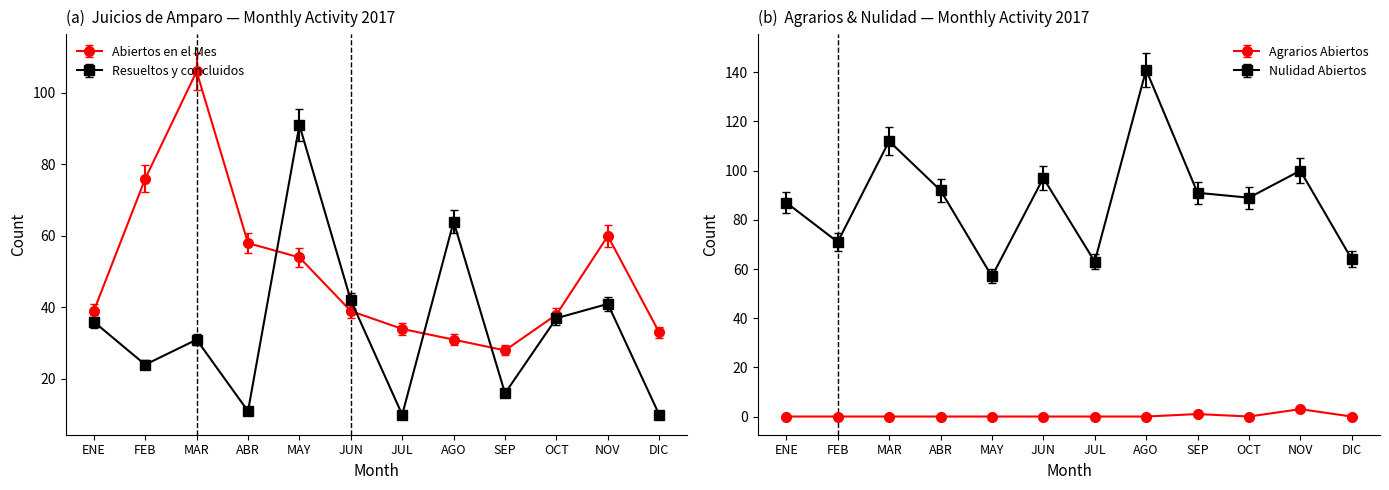

Reading right to left, list all the values displayed in this chart.

Amparo - Abiertos en el Mes: 33	60	38	28	31	34	39	54	58	106	76	39
Amparo - Resueltos y concluidos: 10	41	37	16	64	10	42	91	11	31	24	36
Agrarios - Abiertos en el Mes: 0	3	0	1	0	0	0	0	0	0	0	0
Nulidad - Abiertos en el Mes: 64	100	89	91	141	63	97	57	92	112	71	87